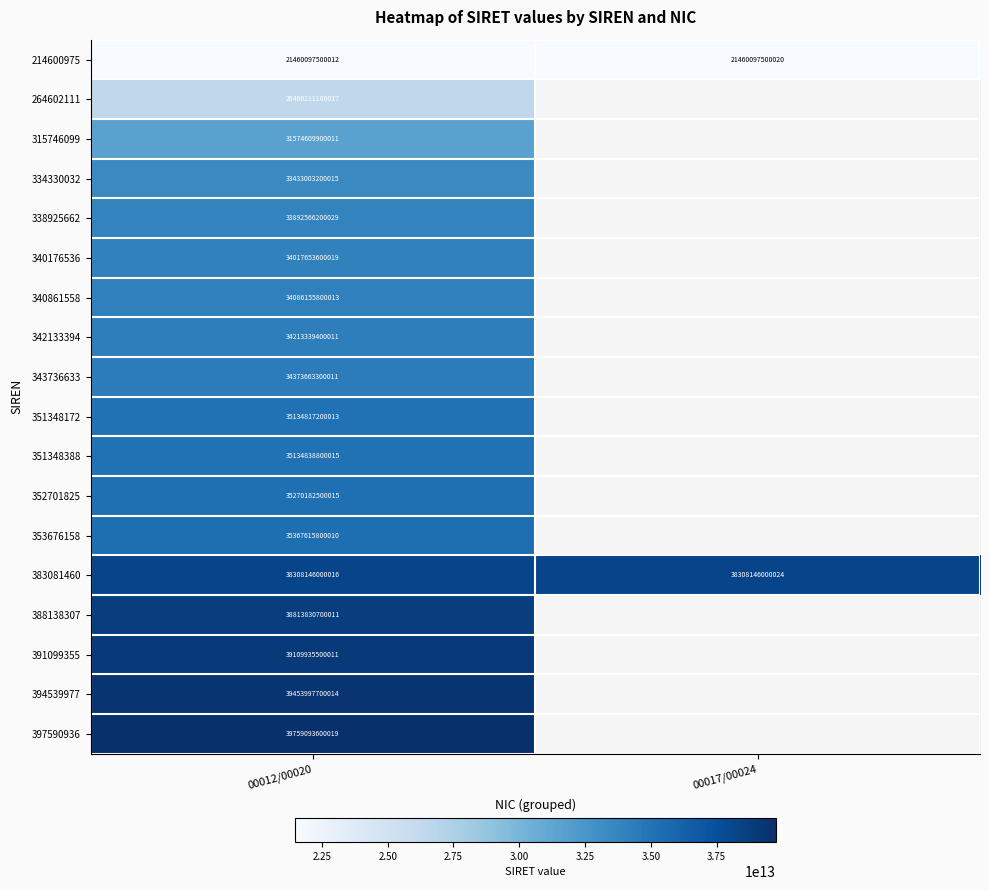

The value of 383081460 at 00012/00020 is 38308146000016. True or false?

True